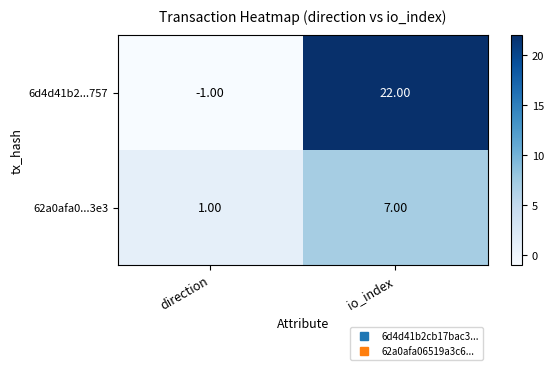

How many data points in 6d4d41b2...757 are less than 22?

1